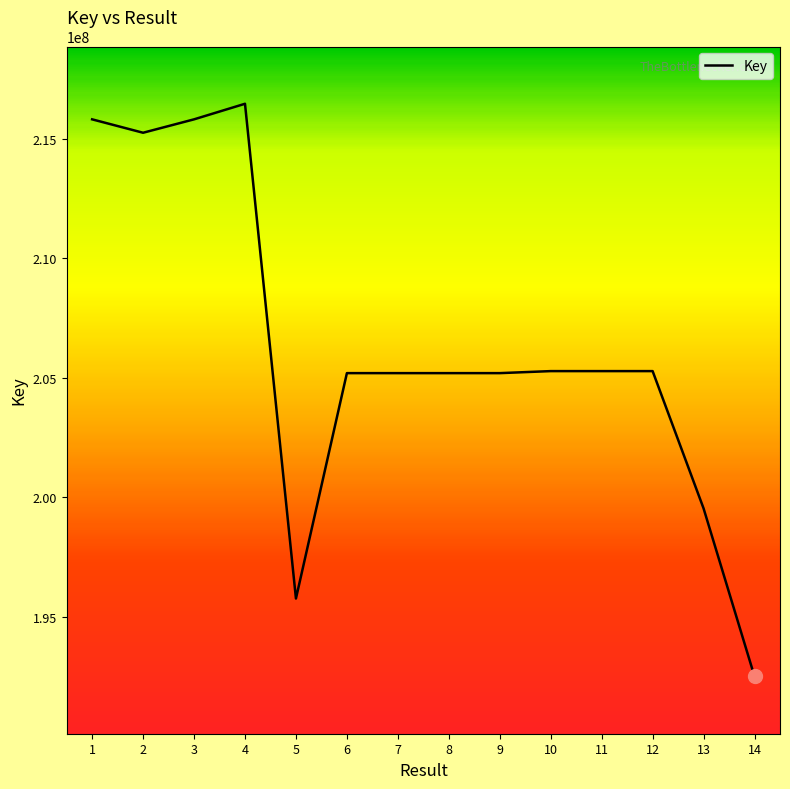

True or false: the data shows 205269682 at 10.

True